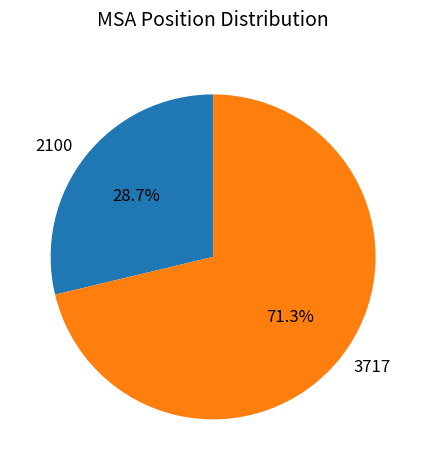

What is the largest slice in the pie chart?

3717